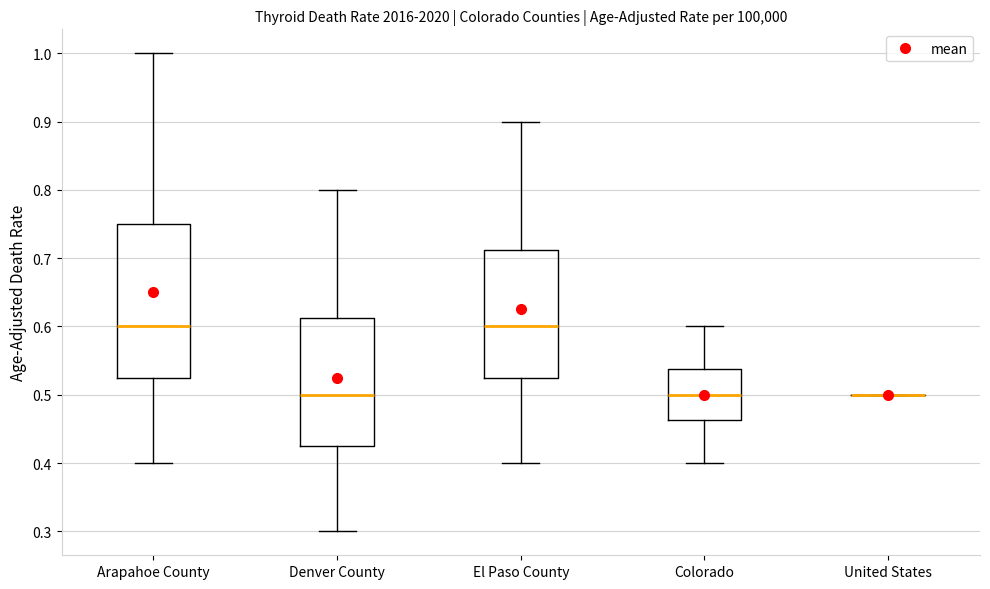

Where does the median line of the box for Denver County sit on the y-axis? The values are not printed on the chart, so give them approximately, as read against the axis.

0.50